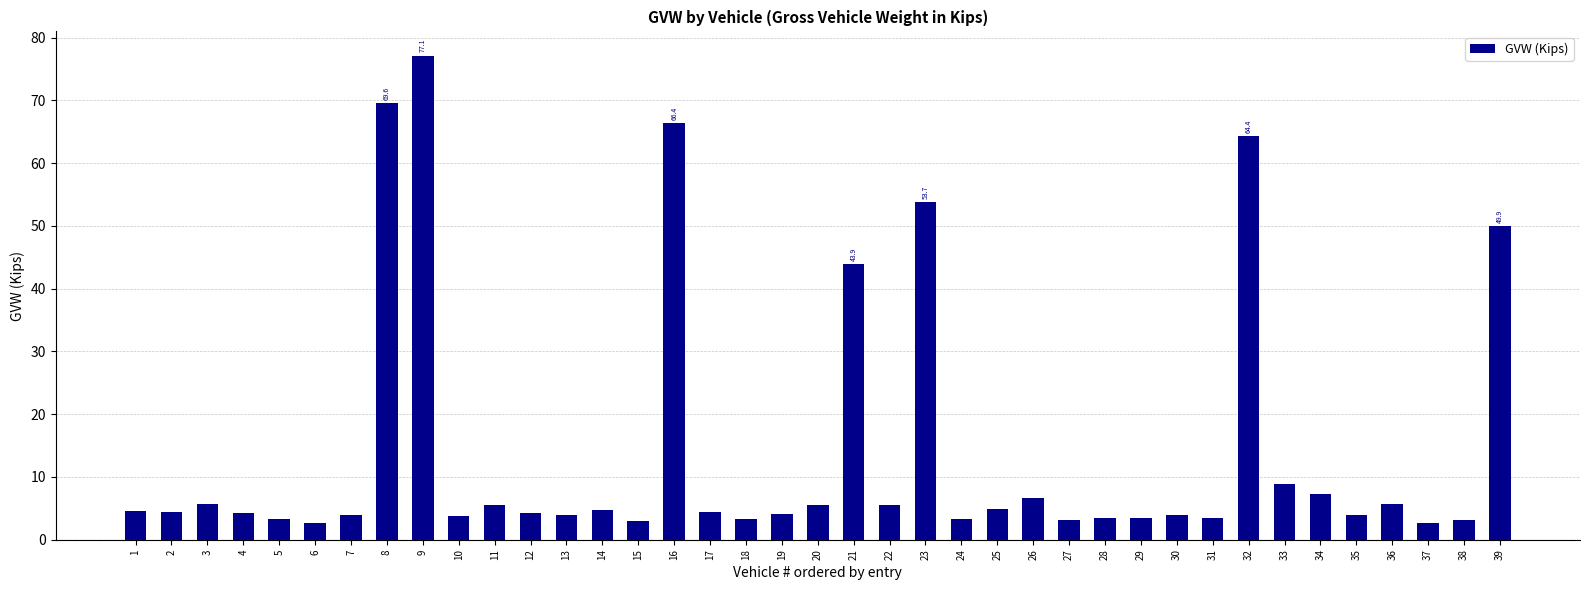

What is the value of the 19th bar from the left?

4.0